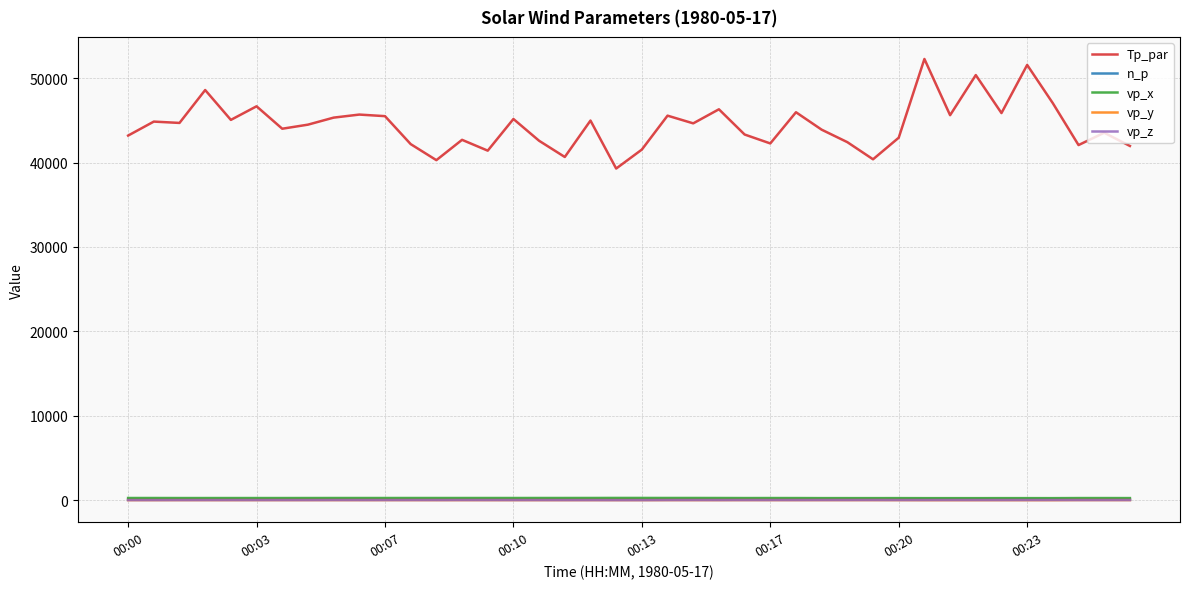

True or false: Tp_par has more than 0 points higher than both neighbors.

True